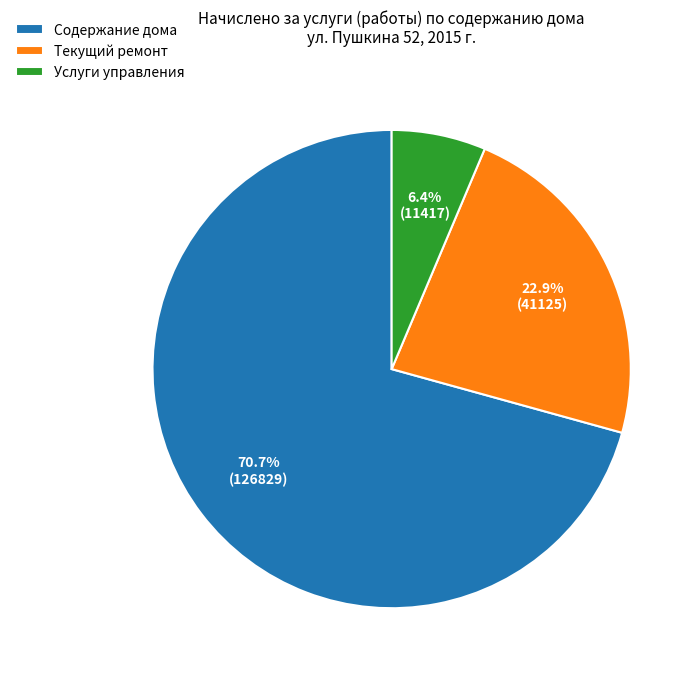

Does Содержание дома represent more than half of the total?

Yes